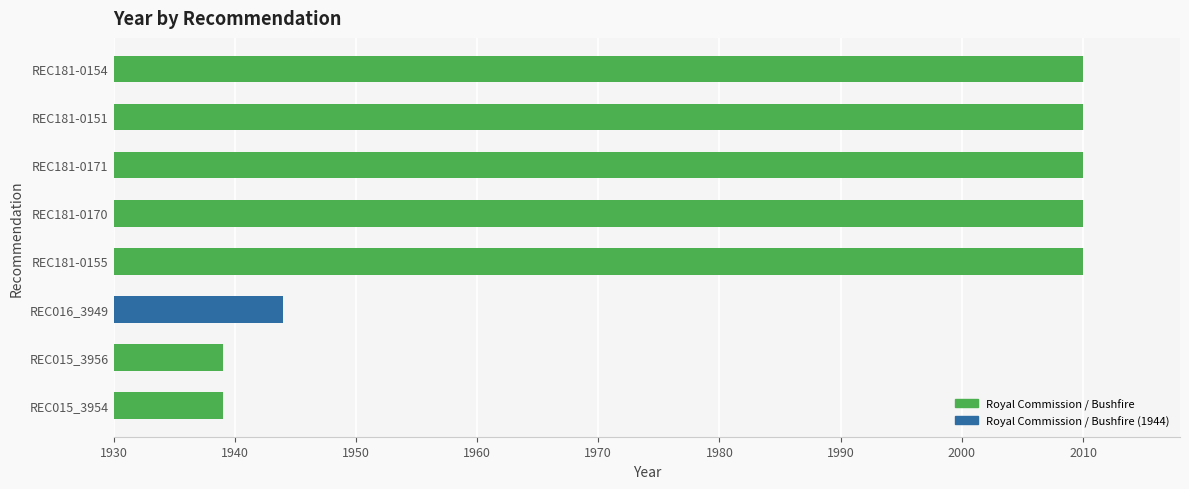

True or false: the data shows 3241 at REC181-0154.

False